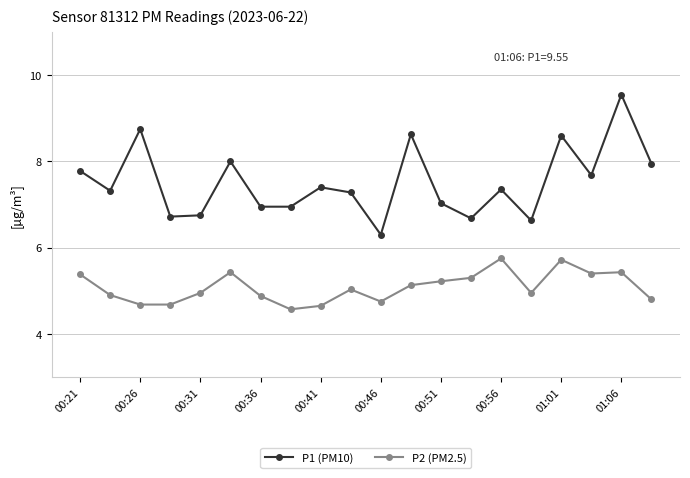

Rank the series by their average value, from highest to lowest.

P1 (PM10), P2 (PM2.5)